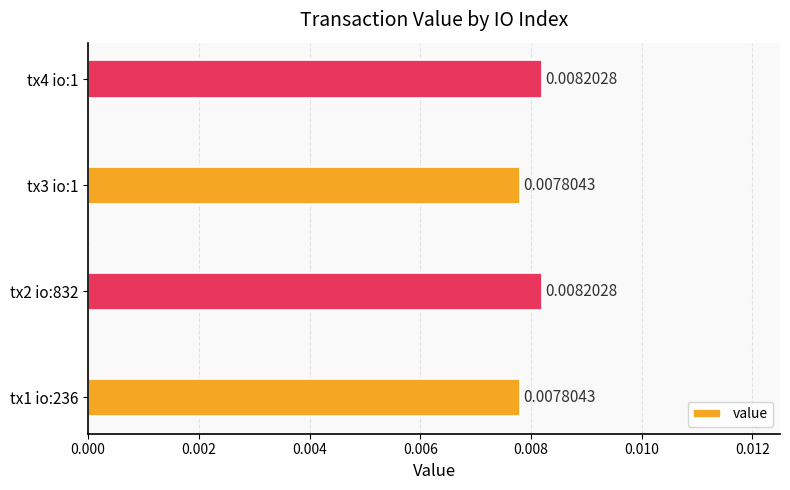

Which has a higher value, tx2 io:832 or tx1 io:236?

tx2 io:832